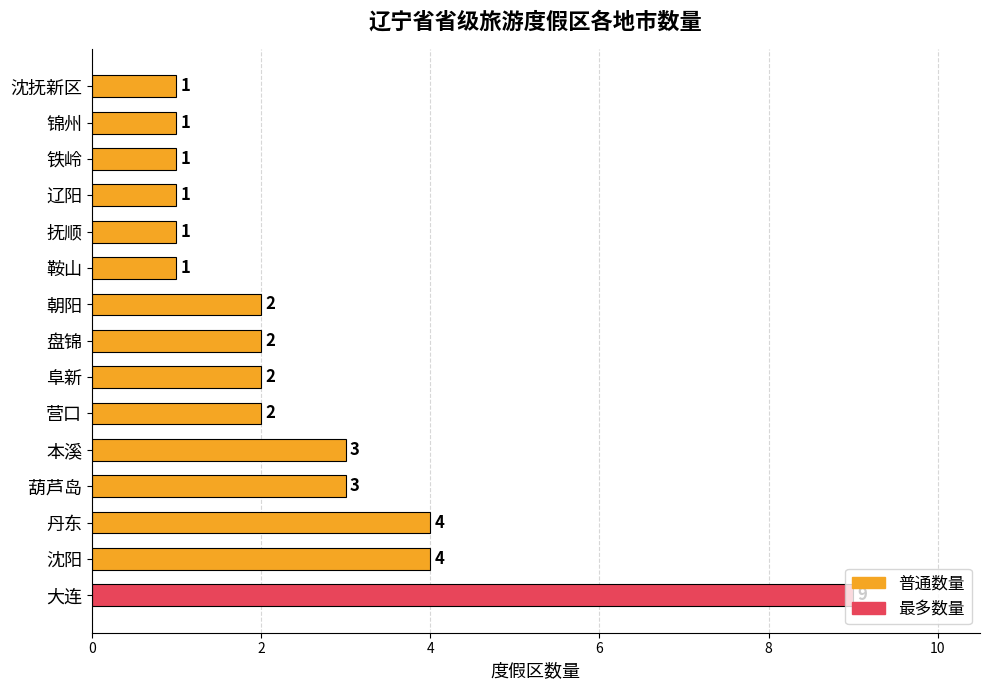

What is the minimum value shown in the chart?

1